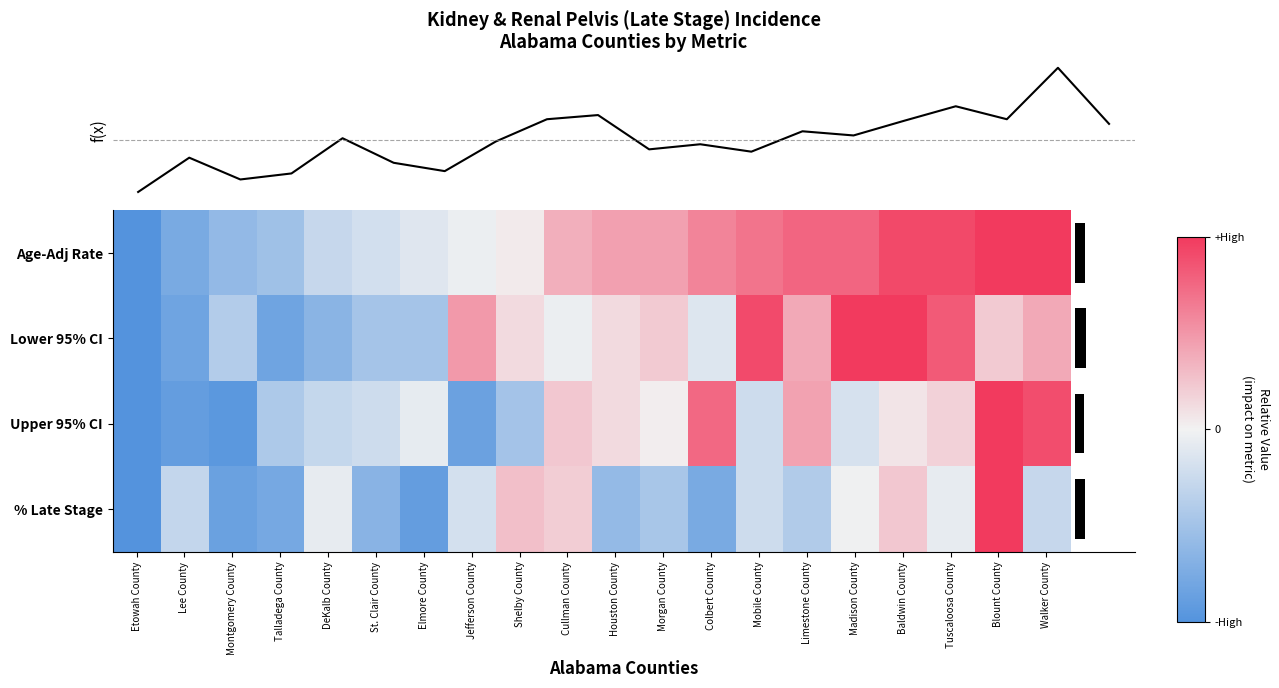

List the series in order of their peak value, lowest first.

Upper 95% CI, Age-Adj Rate, Lower 95% CI, % Late Stage